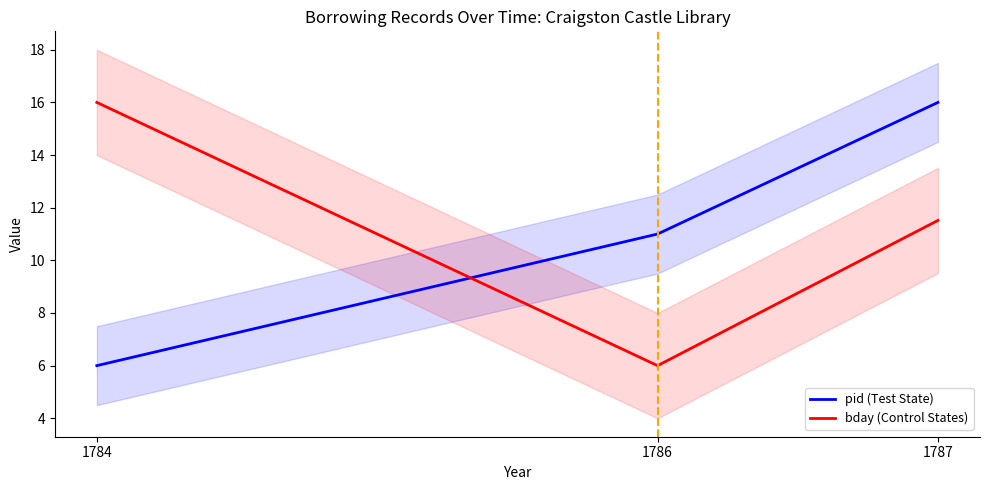

How many series are shown in this chart?

2